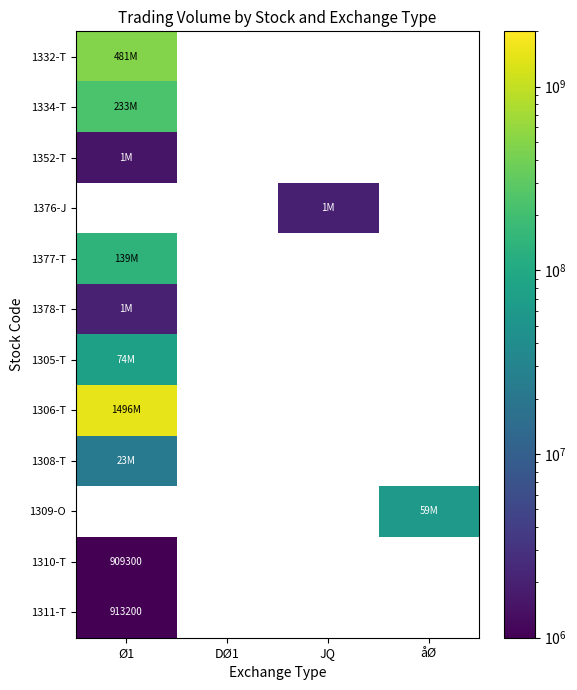

The 1378-T series shows 3523314.9 at Ø1. True or false?

False